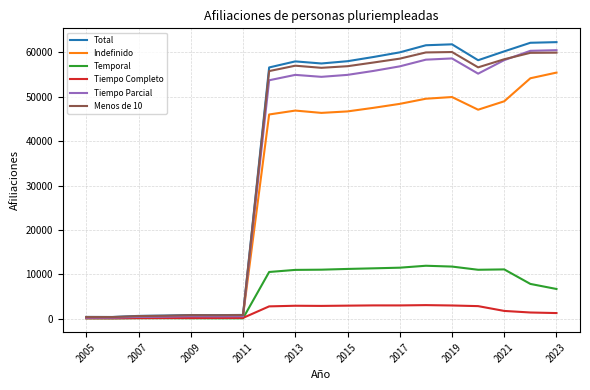

What is the highest value of the Temporal series?

11948